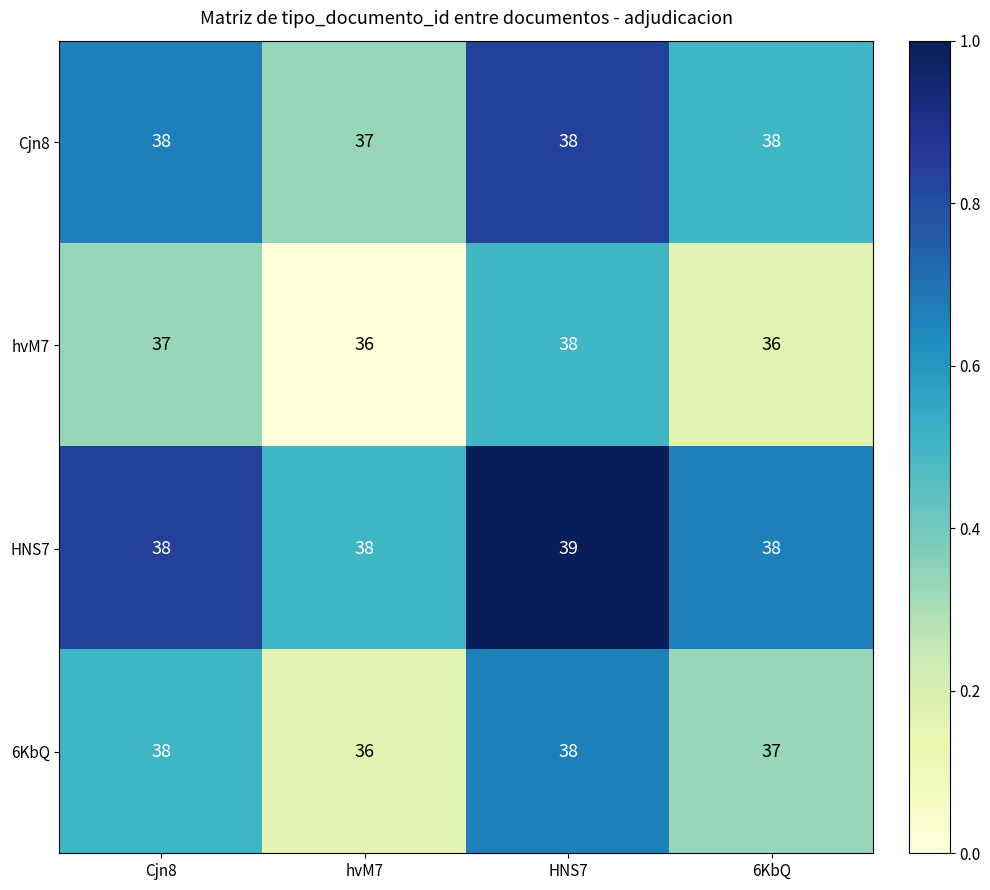

Reading left to right, what are all the values shown in this chart?

Cjn8: Cjn8=38	hvM7=37	HNS7=38	6KbQ=38
hvM7: Cjn8=37	hvM7=36	HNS7=38	6KbQ=36
HNS7: Cjn8=38	hvM7=38	HNS7=39	6KbQ=38
6KbQ: Cjn8=38	hvM7=36	HNS7=38	6KbQ=37